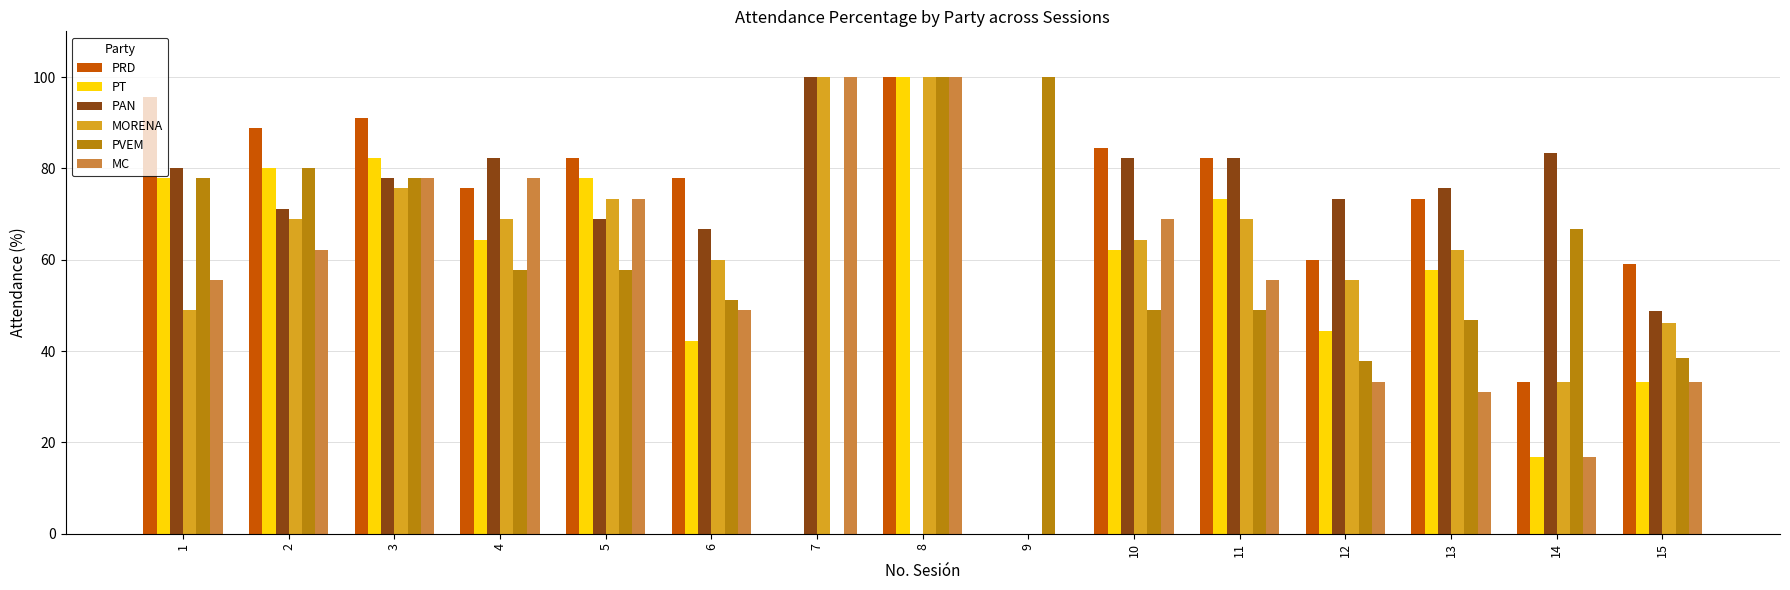

Between 11 and 15, which series saw the biggest shift?

PT